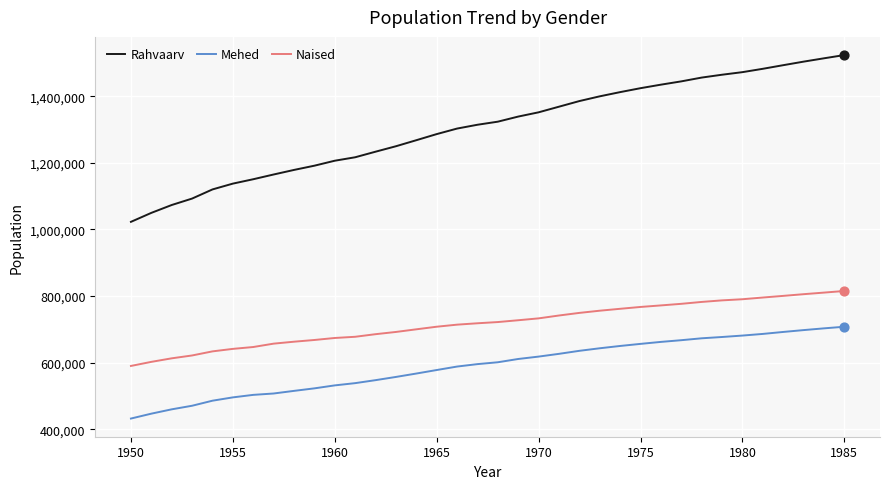

What are all the series names shown in the legend?

Rahvaarv, Mehed, Naised